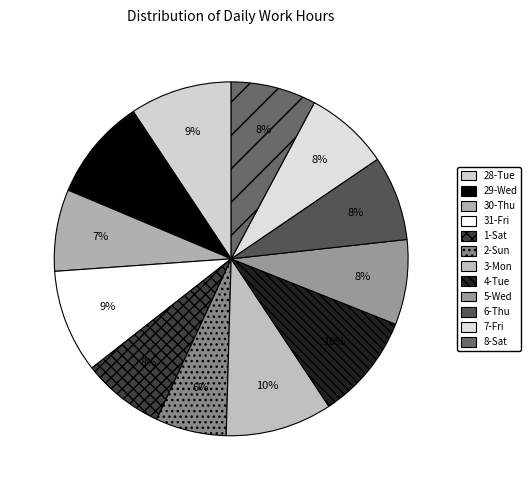

Is it true that 29-Wed is 4% of the pie?

False